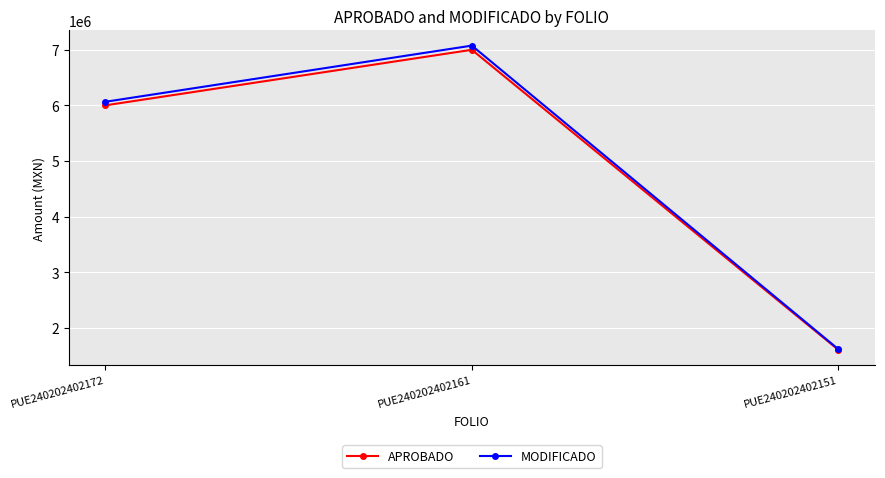

Which series changed the most between PUE240202402172 and PUE240202402161?

MODIFICADO